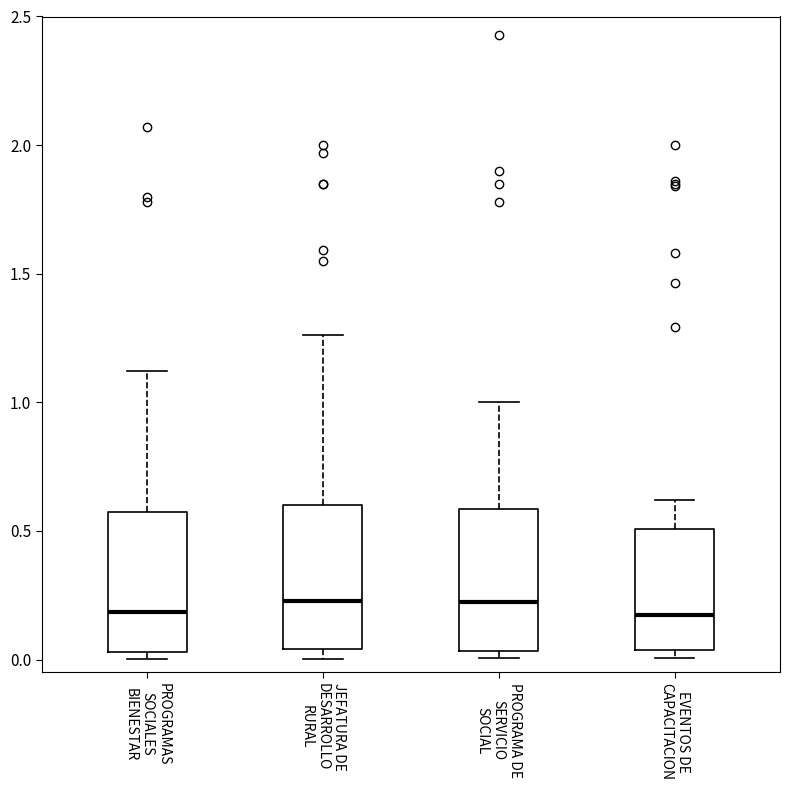

Reading left to right, transcribe this box plot: for each box, give where its median line is, the range the box spans, and where its two whiskers end, as read against the y-axis. The values are not printed on the chart, so give them approximately, as read against the axis.

PROGRAMAS SOCIALES BIENESTAR: median 0.20, box 0.05 to 0.55, whiskers 0.00 to 1.10
JEFATURA DE DESARROLLO RURAL: median 0.25, box 0.05 to 0.60, whiskers 0.00 to 1.25
PROGRAMA DE SERVICIO SOCIAL: median 0.25, box 0.05 to 0.60, whiskers 0.00 to 1.00
EVENTOS DE CAPACITACION: median 0.15, box 0.05 to 0.50, whiskers 0.00 to 0.60